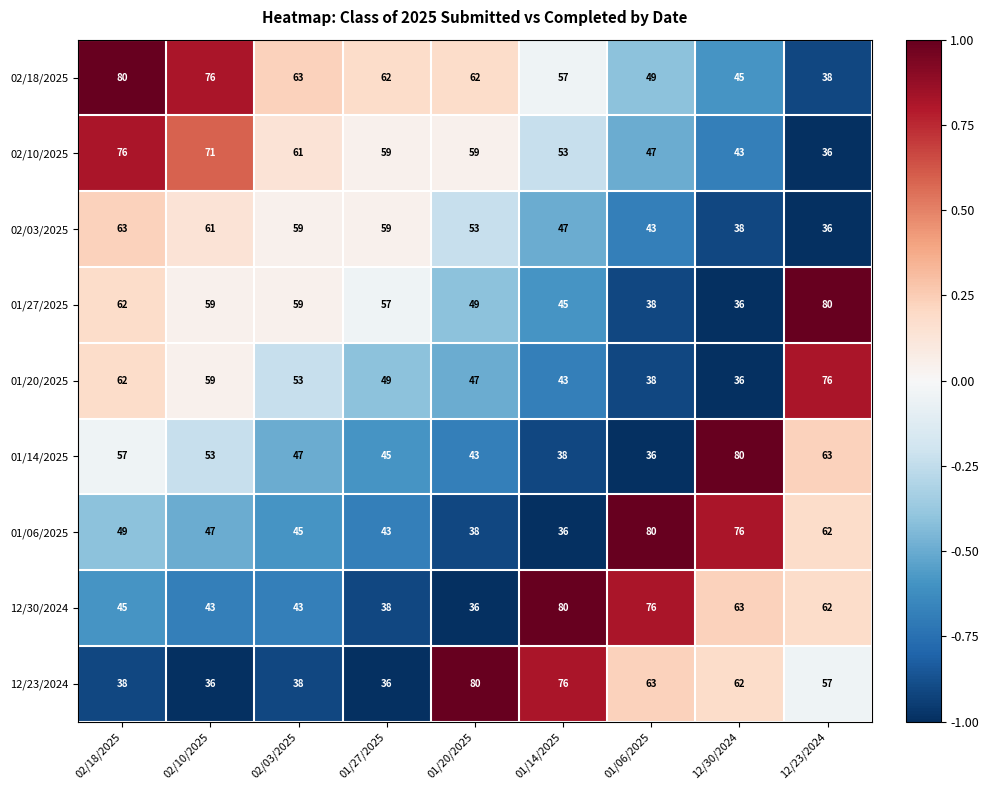

Where is 12/30/2024 nearest to the value 58?

12/23/2024